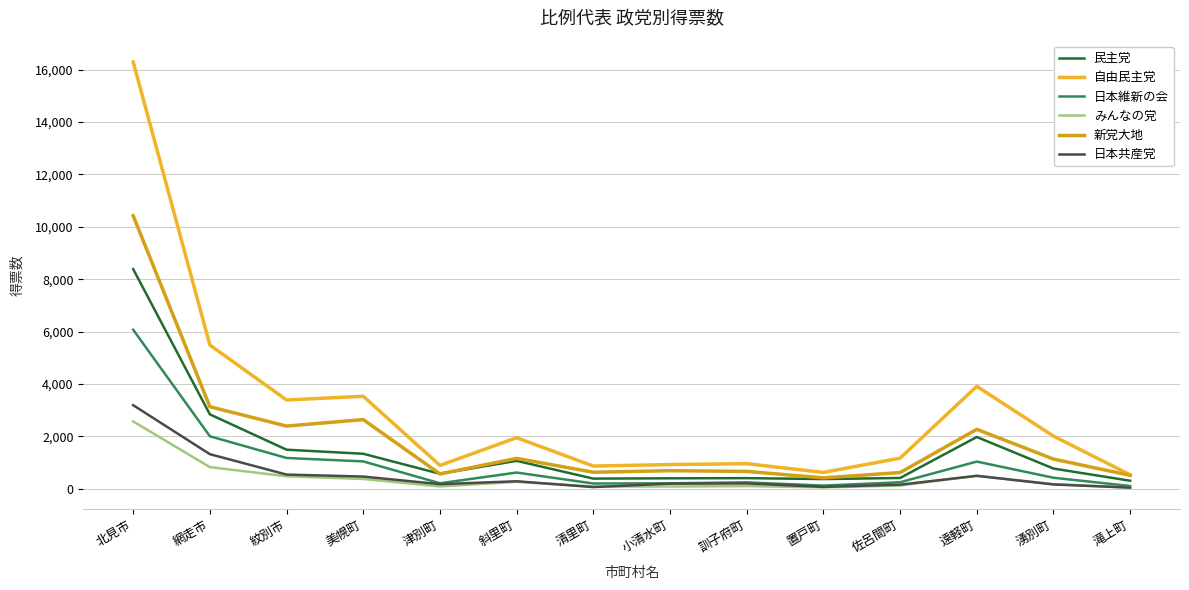

Which series has the largest range (max minus min)?

自由民主党